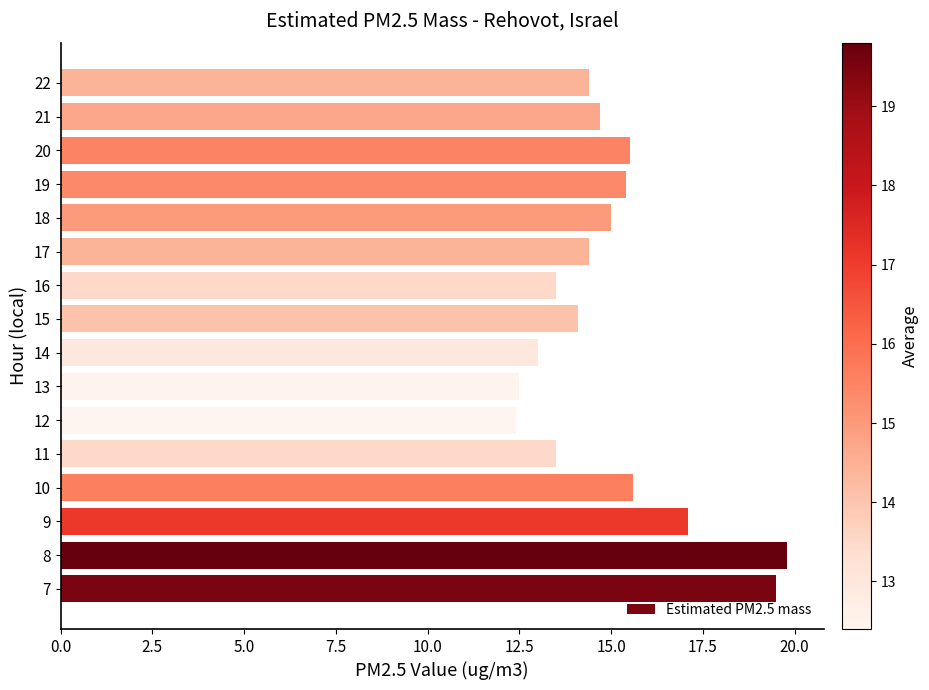

What is the change in value from 10 to 13?

-3.1